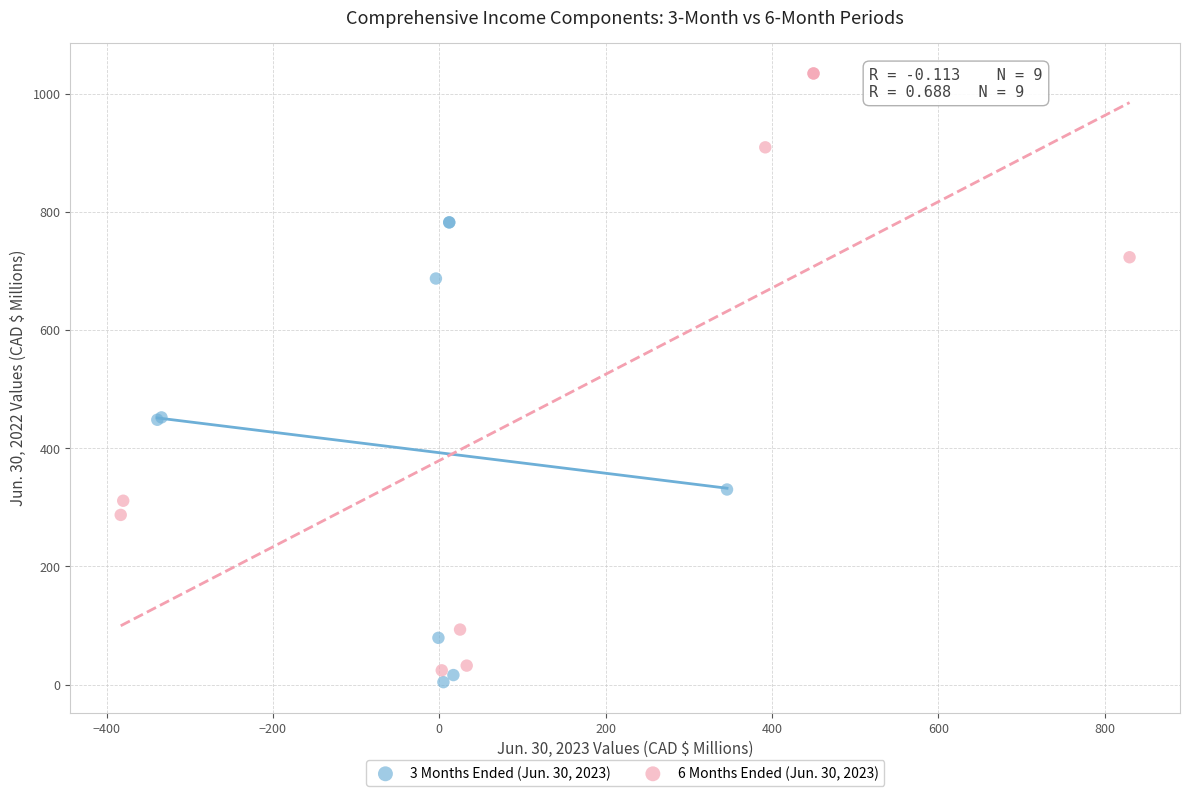

Which series has the largest Y range (max minus min)?

6 Months Ended (Jun. 30, 2023)